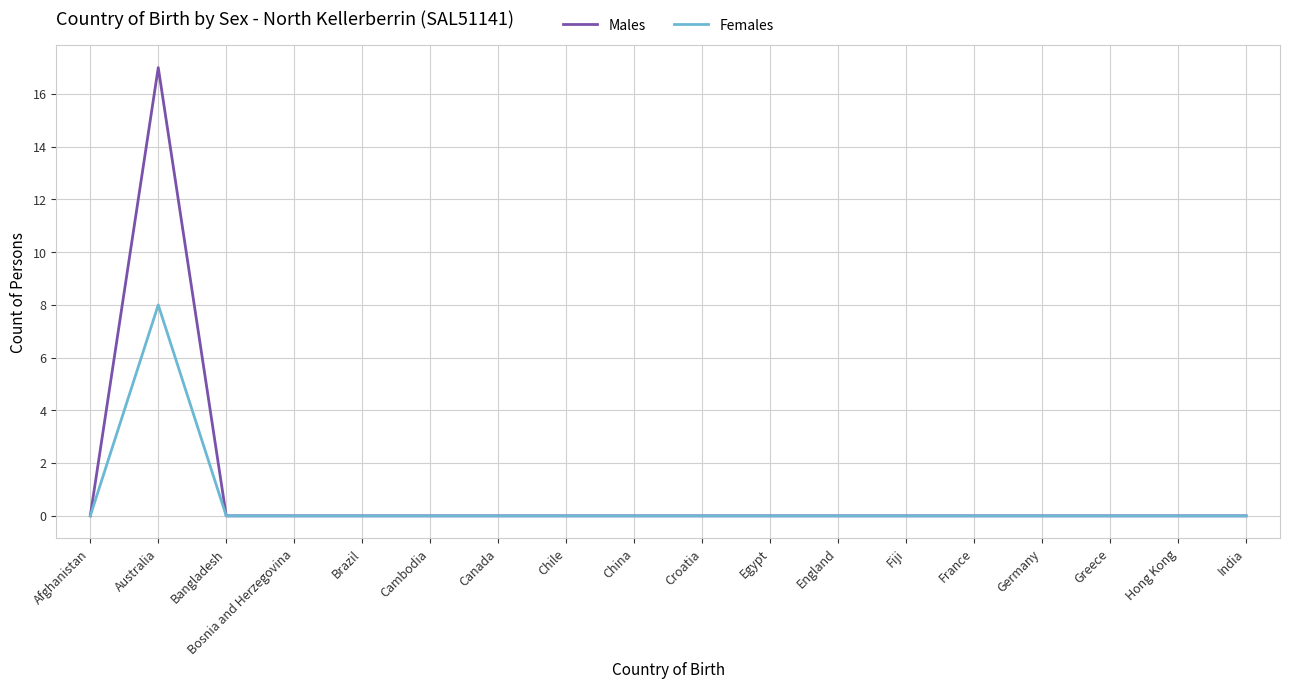

Reading left to right, transcribe all the data shown in this chart.

Males: Afghanistan=0	Australia=17	Bangladesh=0	Bosnia and Herzegovina=0	Brazil=0	Cambodia=0	Canada=0	Chile=0	China=0	Croatia=0	Egypt=0	England=0	Fiji=0	France=0	Germany=0	Greece=0	Hong Kong=0	India=0
Females: Afghanistan=0	Australia=8	Bangladesh=0	Bosnia and Herzegovina=0	Brazil=0	Cambodia=0	Canada=0	Chile=0	China=0	Croatia=0	Egypt=0	England=0	Fiji=0	France=0	Germany=0	Greece=0	Hong Kong=0	India=0